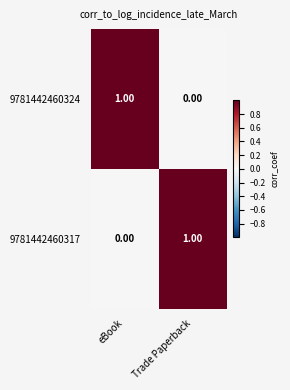

List the labels in order of 9781442460317 value, largest first.

Trade Paperback, eBook